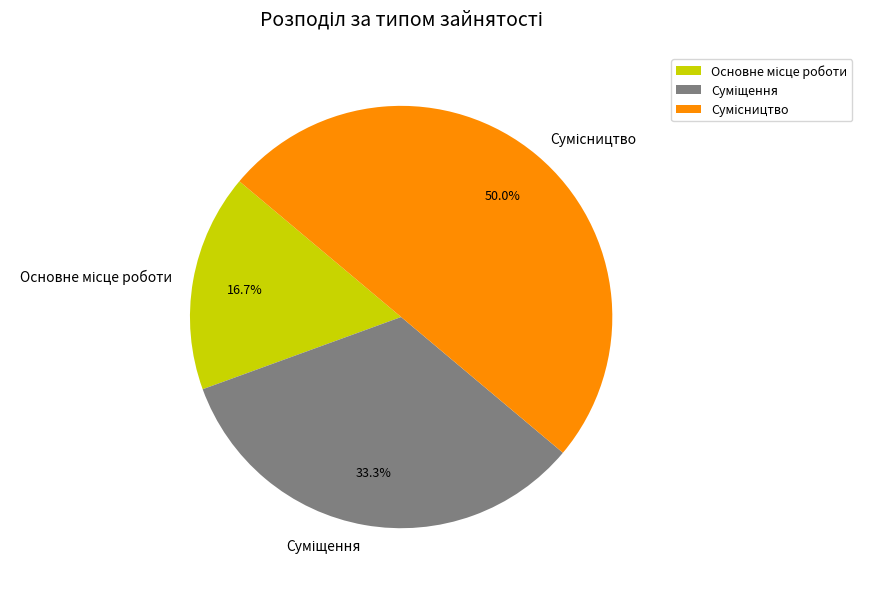

Count the number of slices in the pie.

3